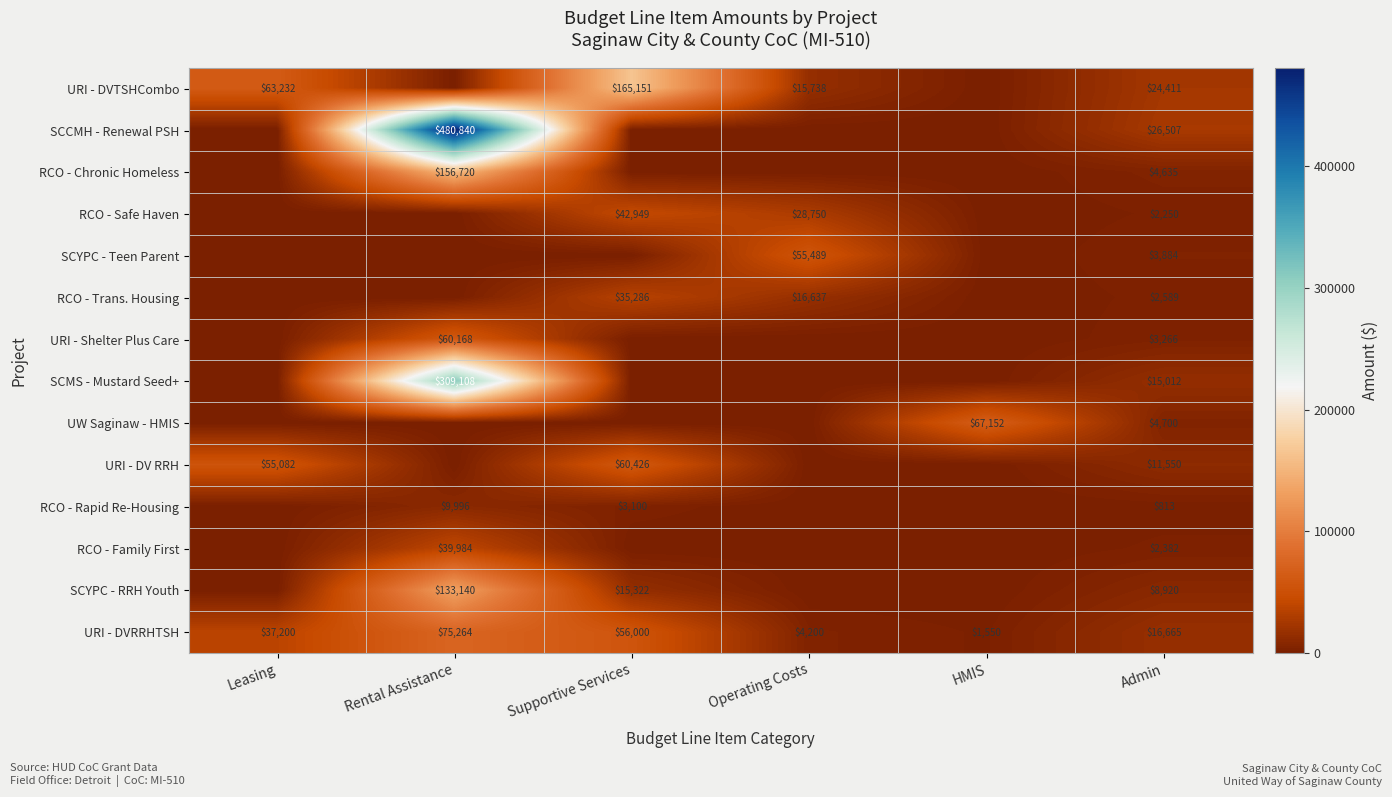

Is it true that URI - DV RRH equals 20166 at Admin?

False